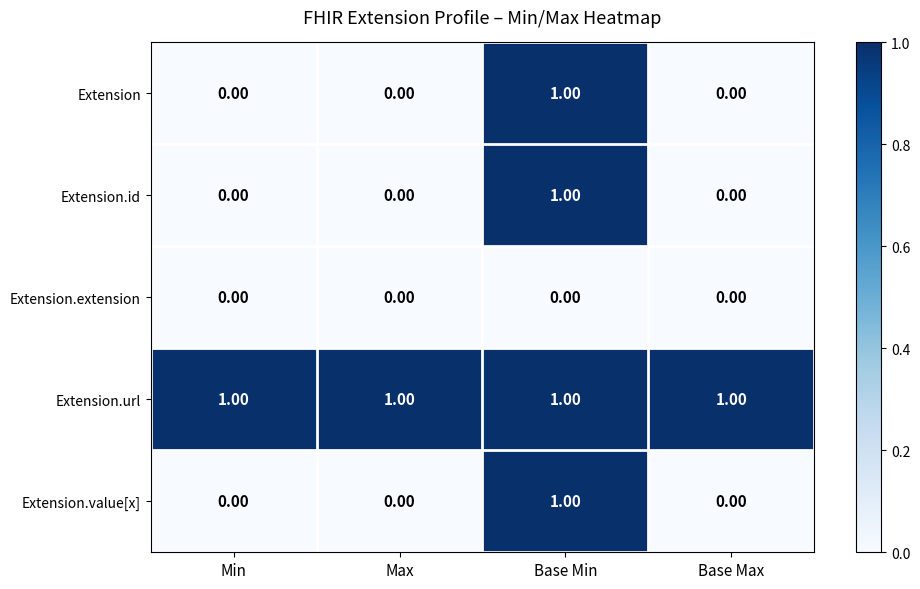

What is the total value across all series at Base Min?

4